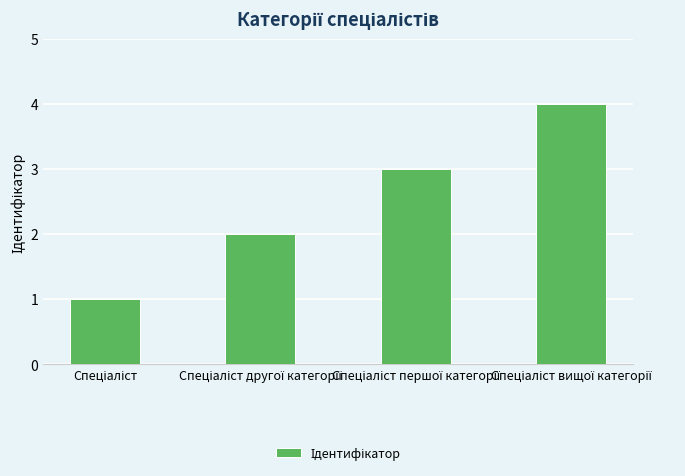

What is the value of the 4th bar from the left?

4